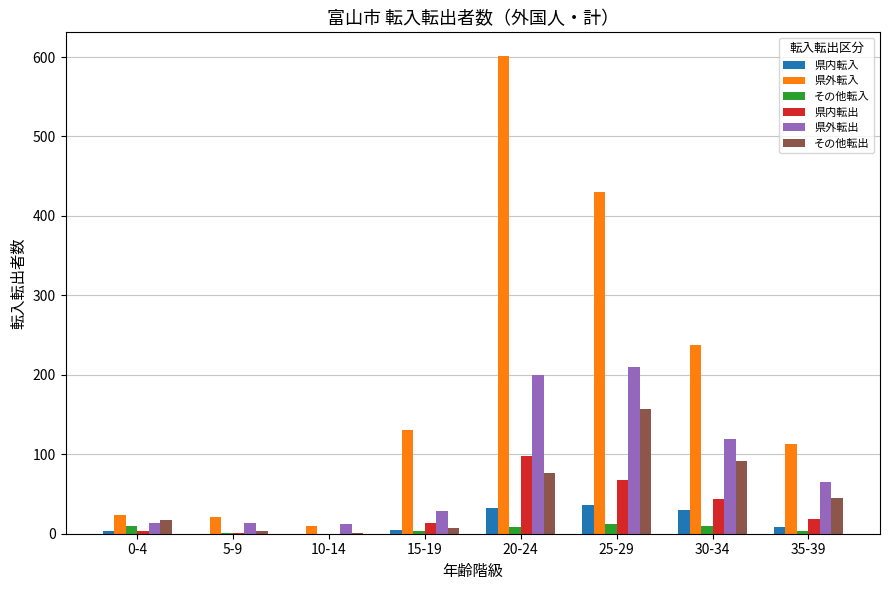

What is the greatest value displayed?

601